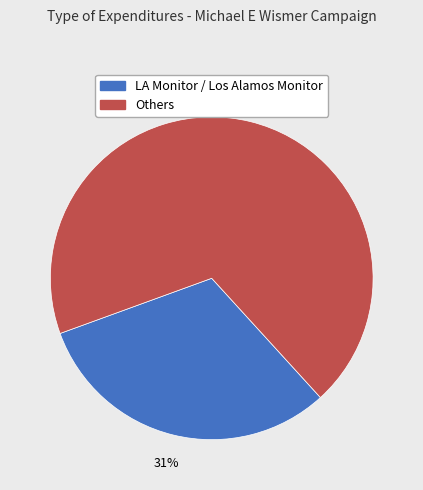

Is there a majority slice in this chart?

Yes